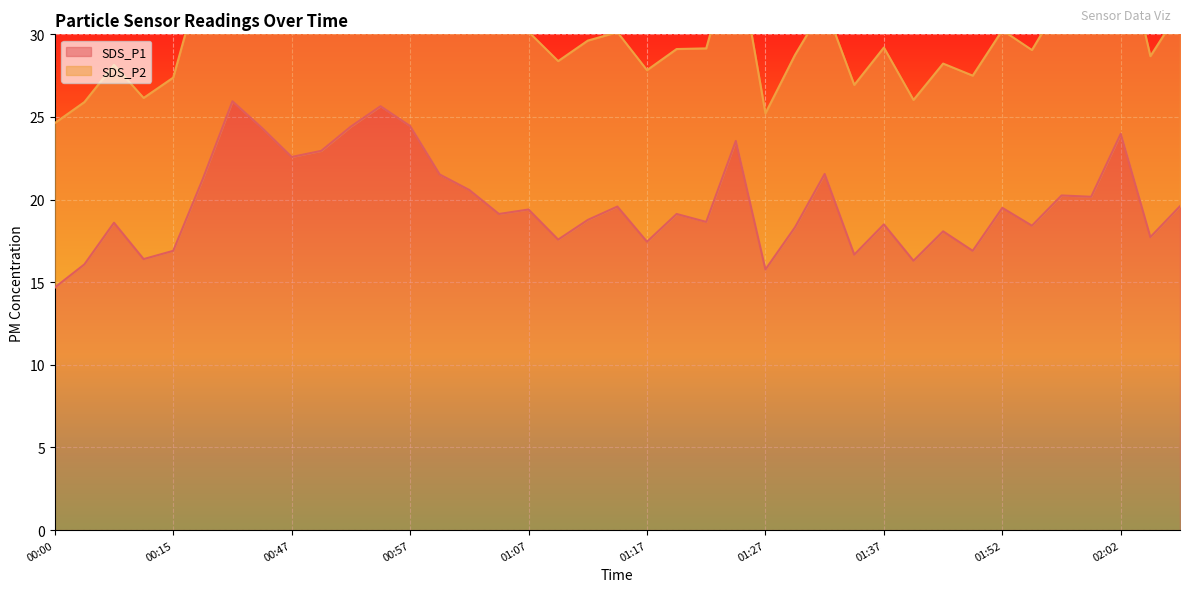

The SDS_P1 series shows 14.7 at 00:00. True or false?

True